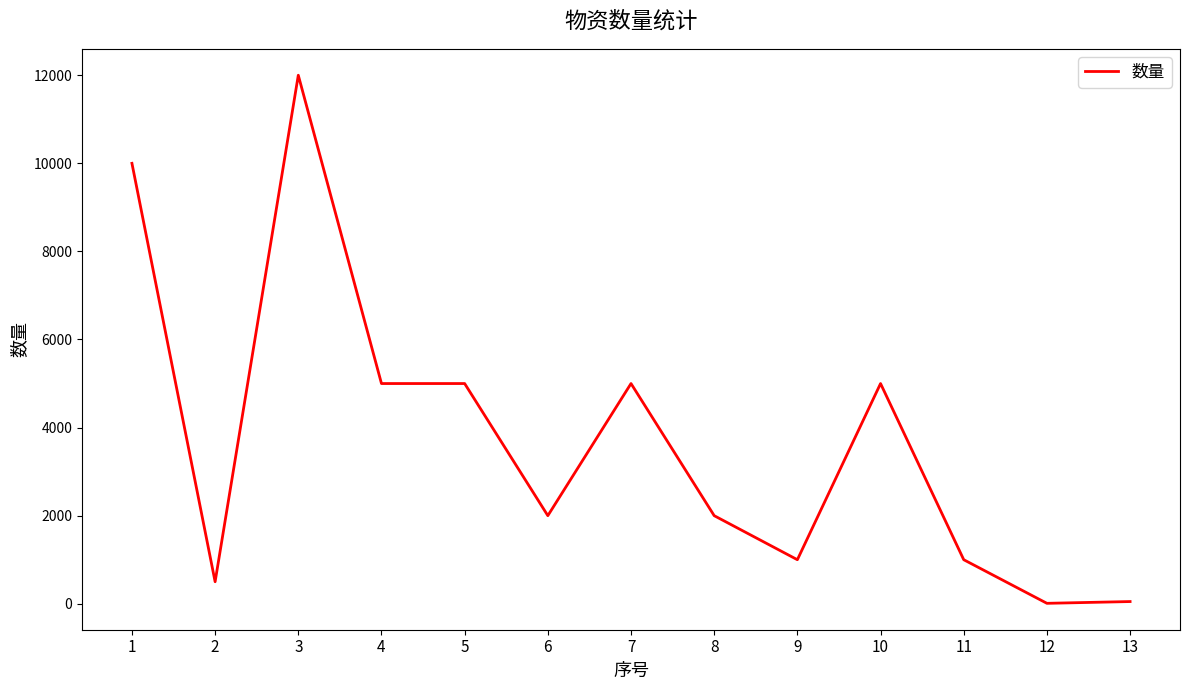

What is the sum of all values?

48560